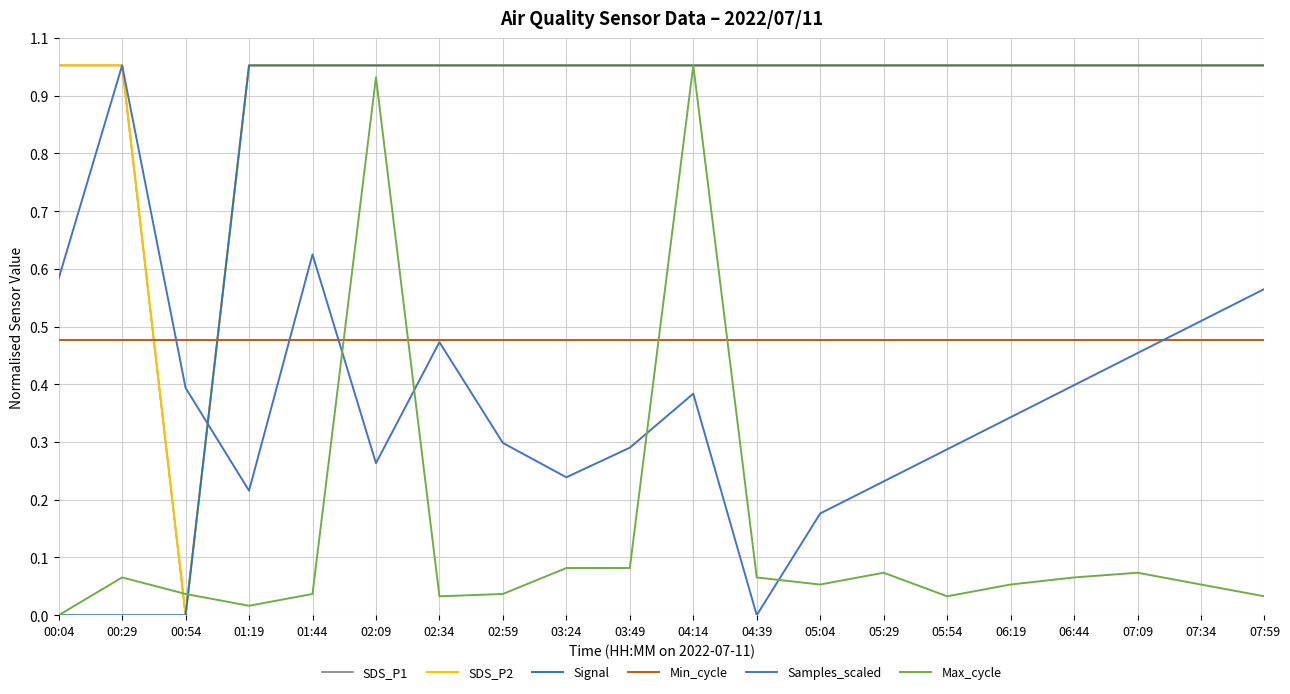

True or false: Max_cycle has more than 1 interior local peaks.

True